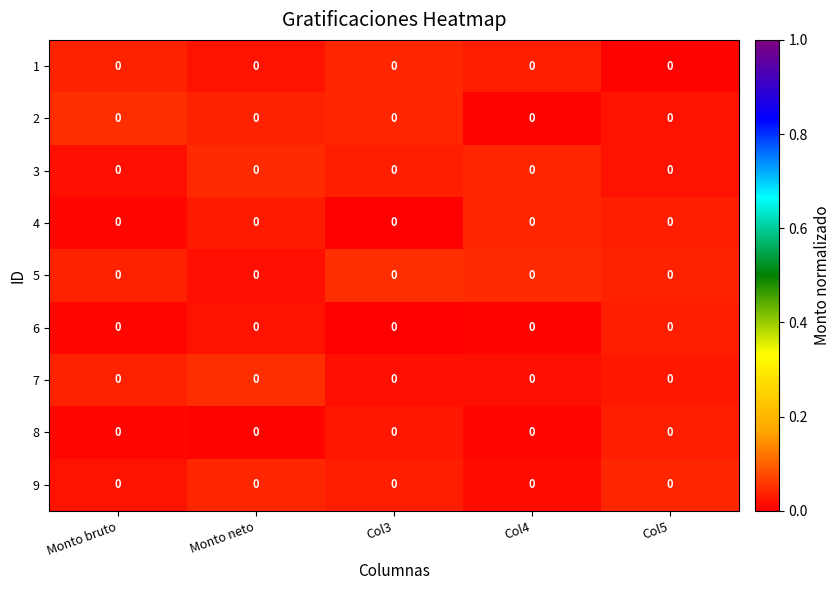

Is it true that 7 equals 0.0 at Monto neto?

True